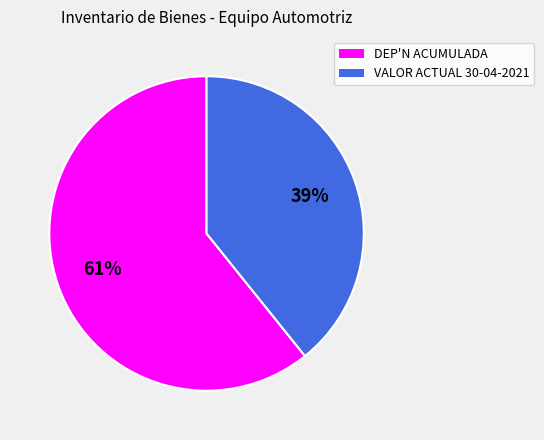

To the nearest percent, what percentage of the pie is DEP'N ACUMULADA?

61%